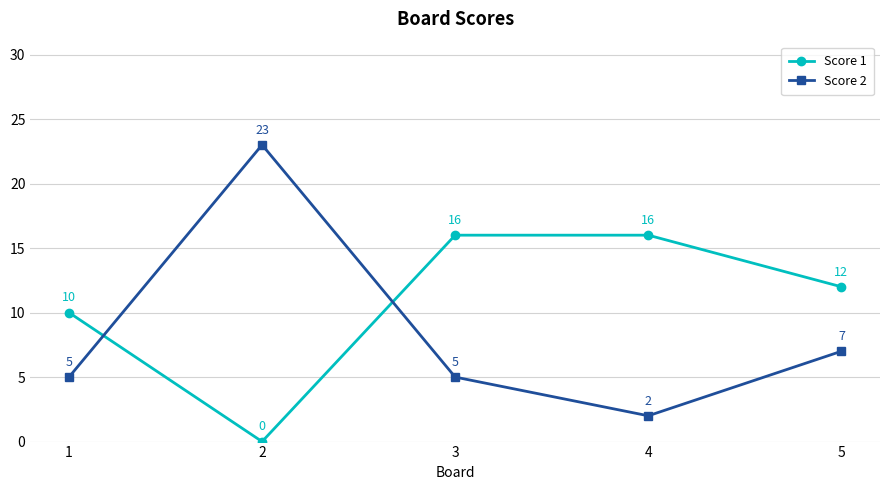

What is the difference between the maximum and second lowest values in the Score 1 series?

6